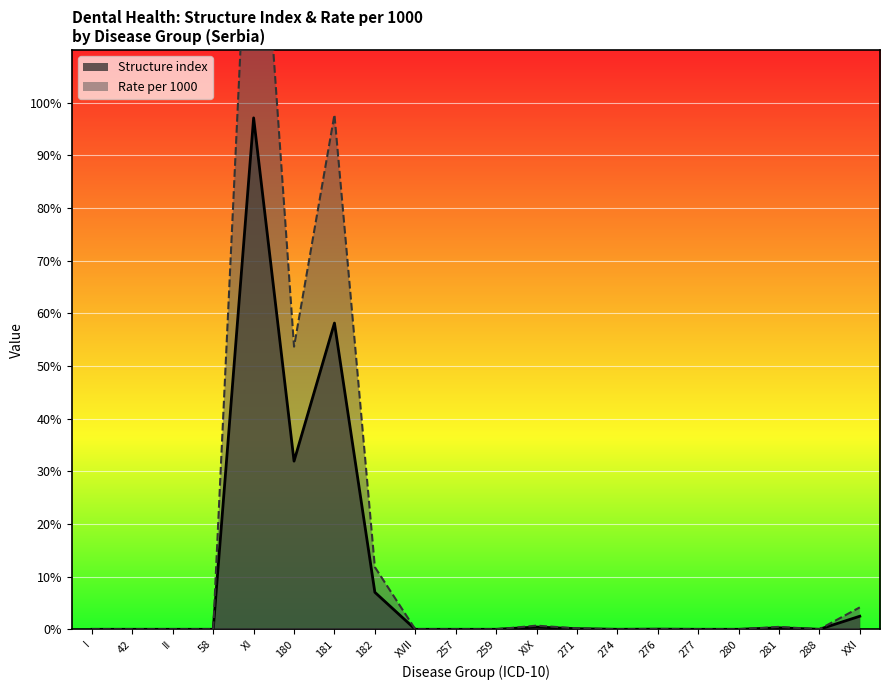

What is the label of the 3rd point from the left?

II